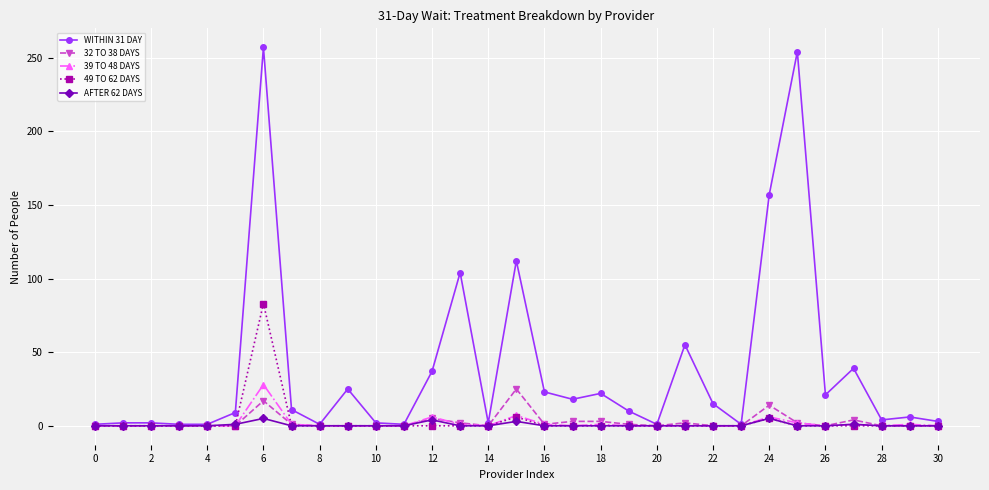

Which series has the largest total across all categories?

WITHIN 31 DAY